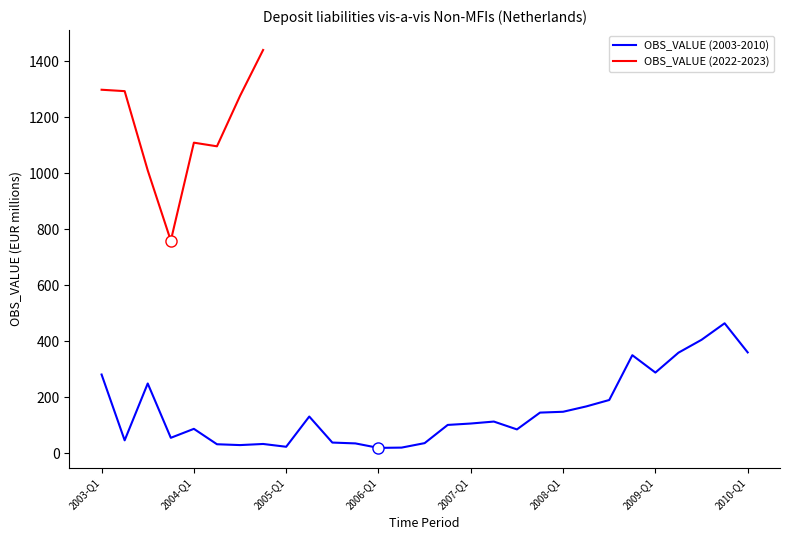

What is the maximum value shown in the chart?

1440